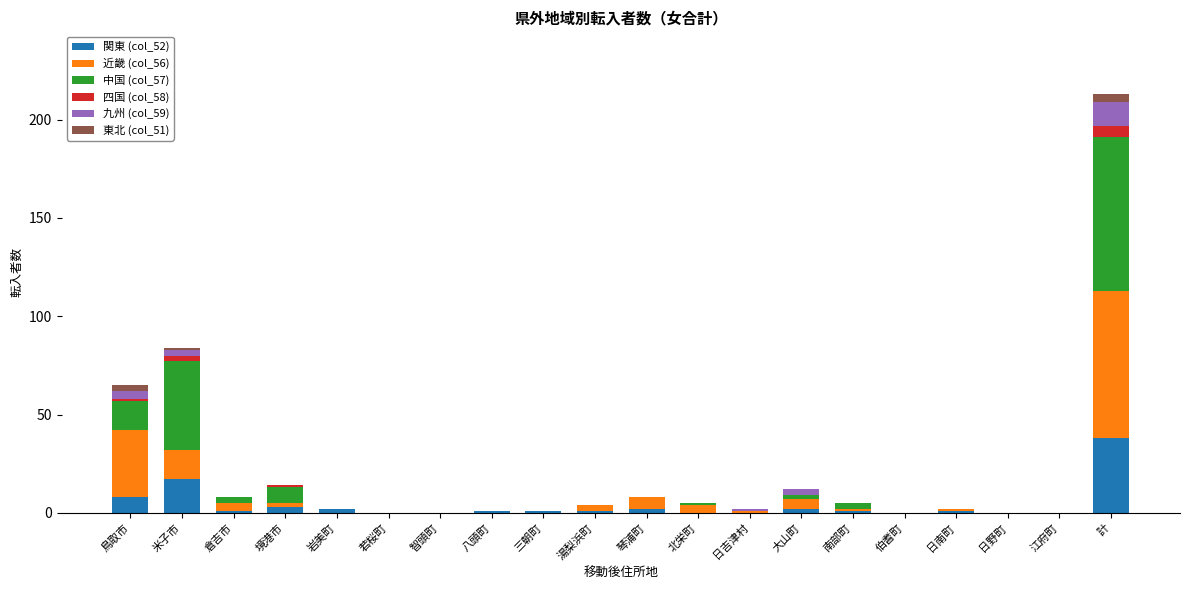

Does the chart contain stacked bars?

Yes